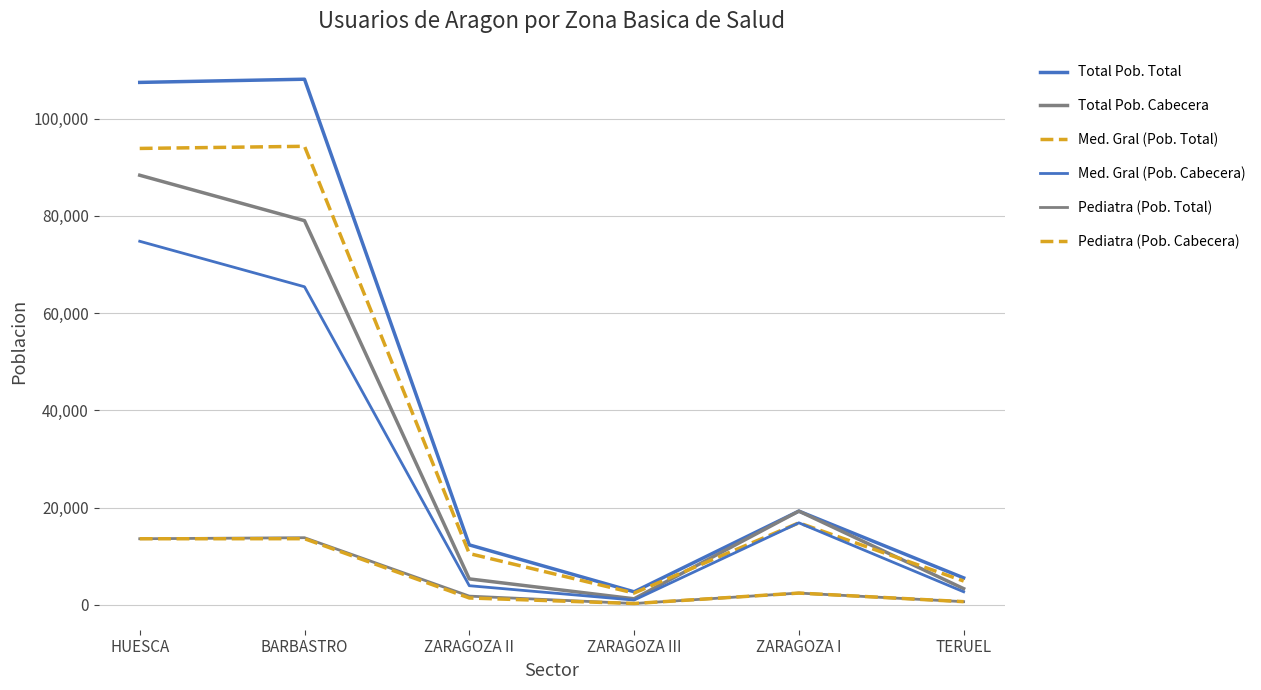

Rank the series by their maximum value, from highest to lowest.

Total Pob. Total, Med. Gral (Pob. Total), Total Pob. Cabecera, Med. Gral (Pob. Cabecera), Pediatra (Pob. Total), Pediatra (Pob. Cabecera)